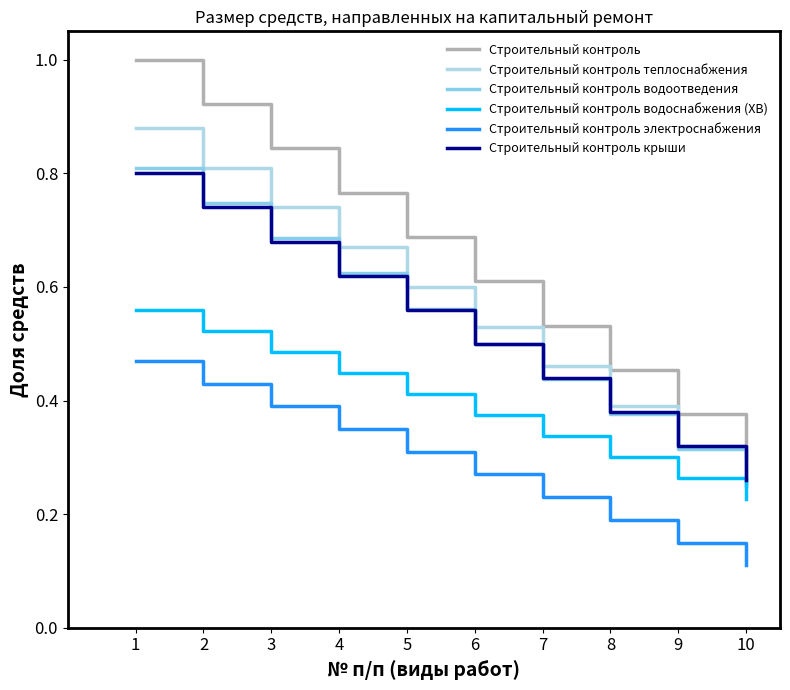

What is the total value across all series at 9?

1.7